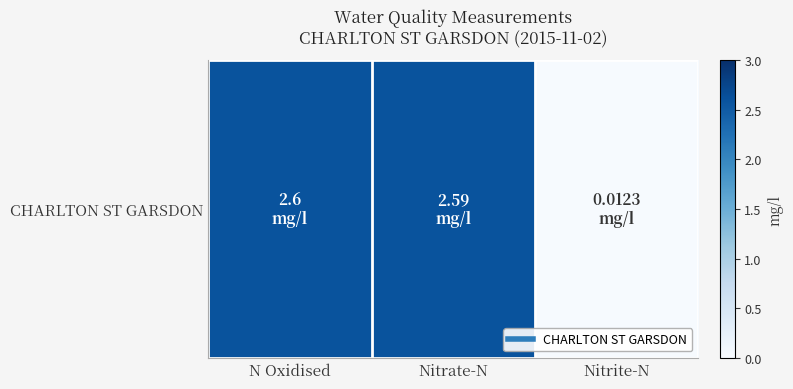

Reading left to right, list all the values displayed in this chart.

N Oxidised=2.6	Nitrate-N=2.6	Nitrite-N=0.0